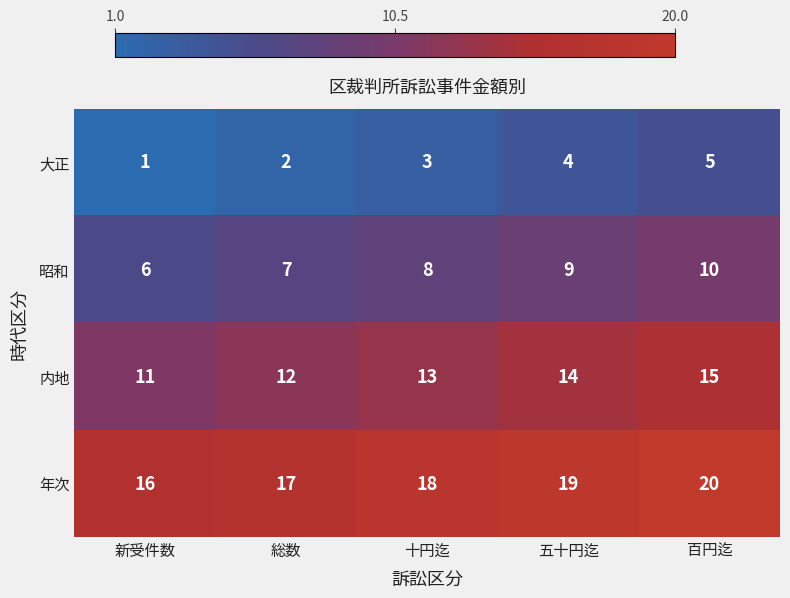

How many categories are shown in the chart?

5